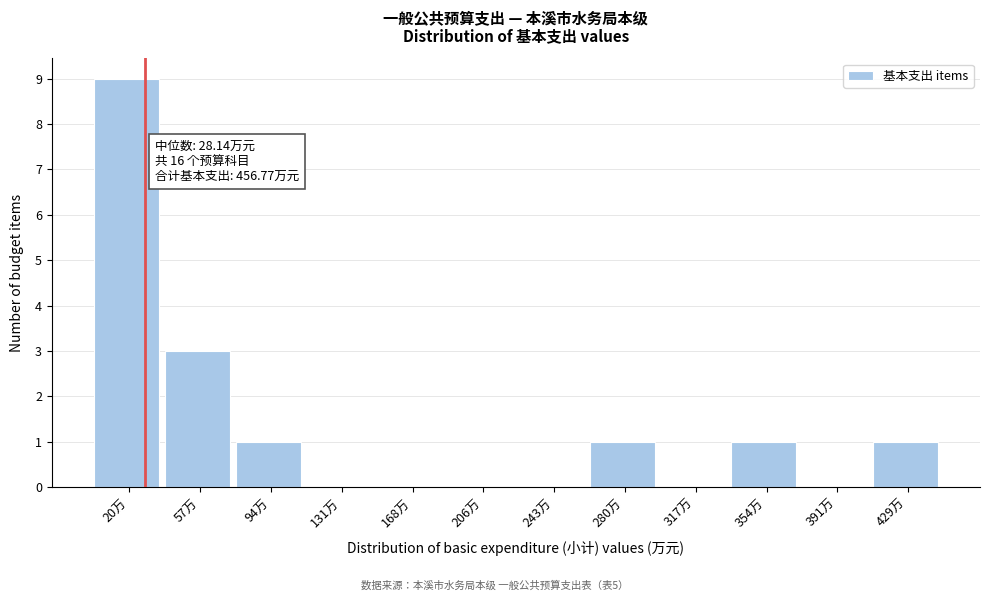

Which range on the x-axis has the tallest bar?

0 to 40